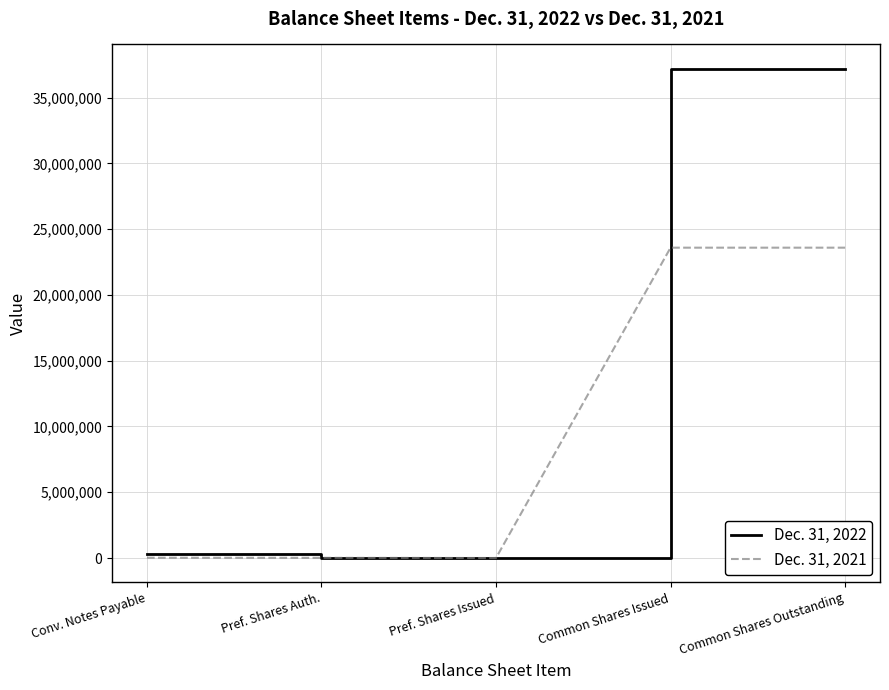

Is it true that Dec. 31, 2022 equals 17117275 at Common Shares Outstanding?

False